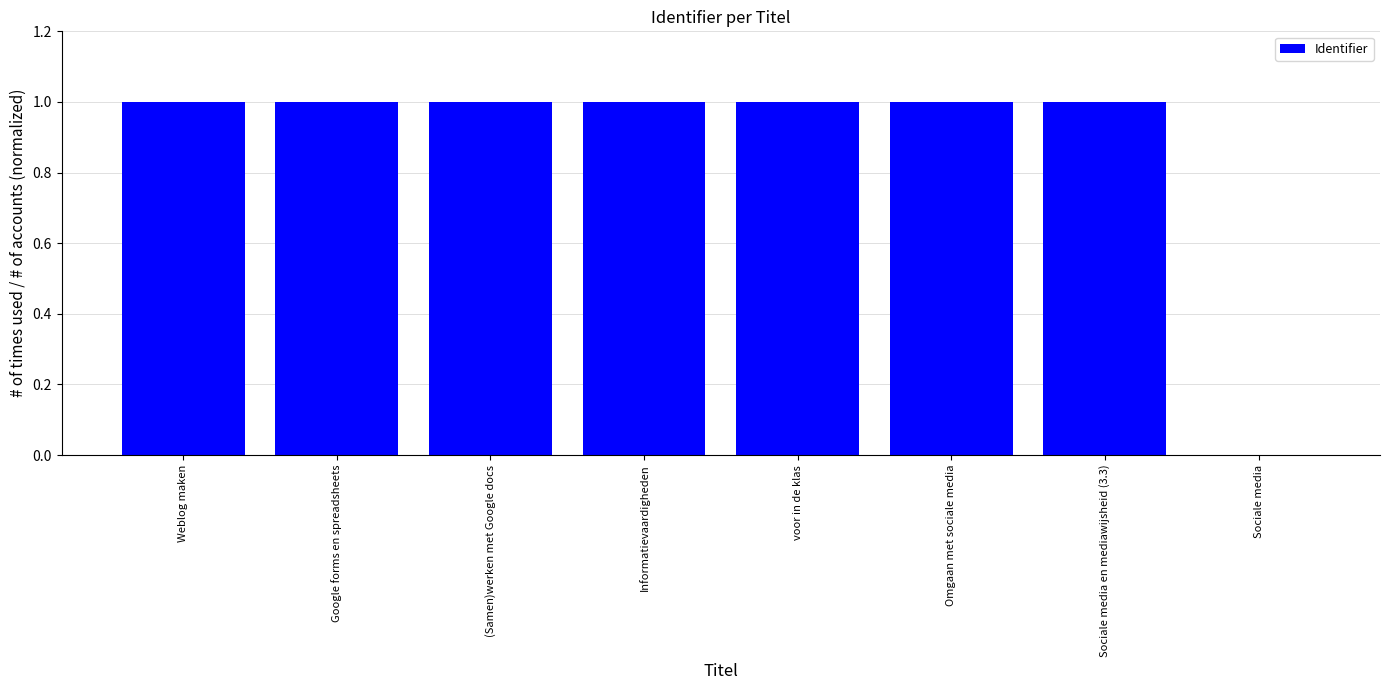

What is the maximum value shown in the chart?

1.0